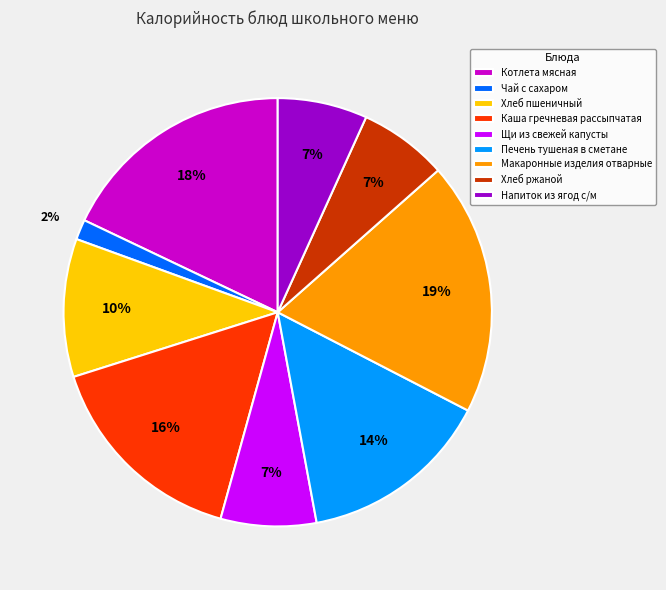

Count the number of slices in the pie.

9